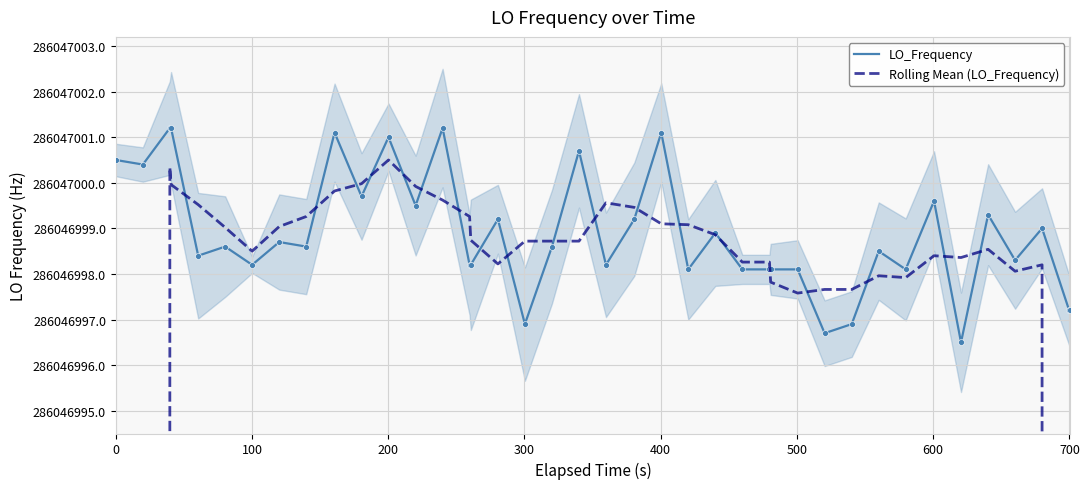

What are all the series names shown in the legend?

LO_Frequency, Rolling Mean (LO_Frequency)